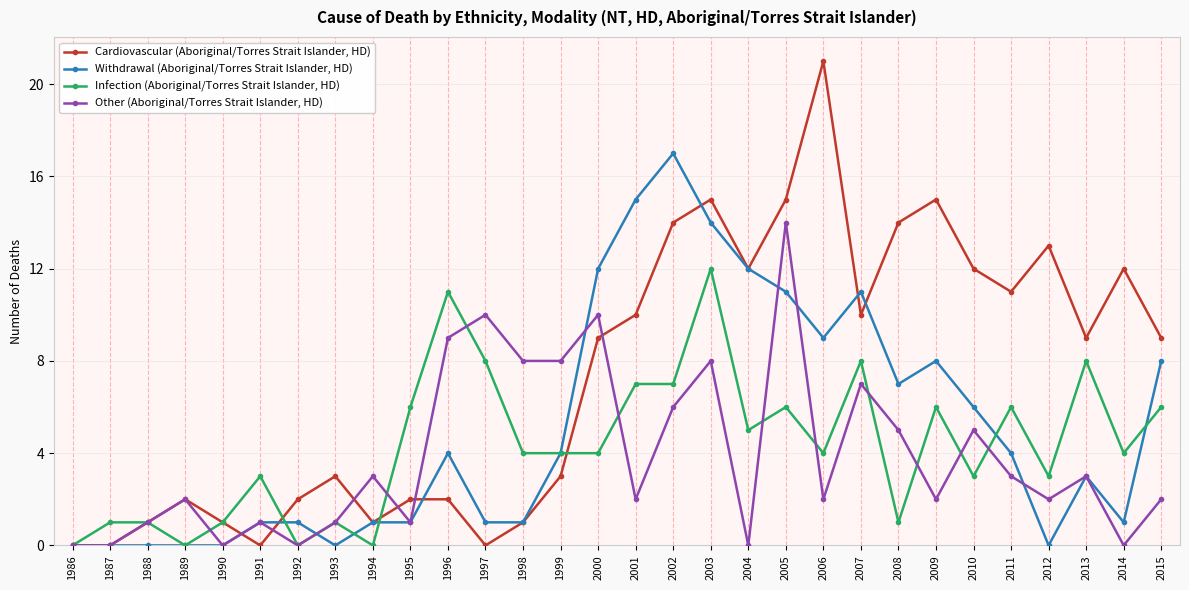

At which label does Withdrawal (Aboriginal/Torres Strait Islander, HD) reach its peak?

2002